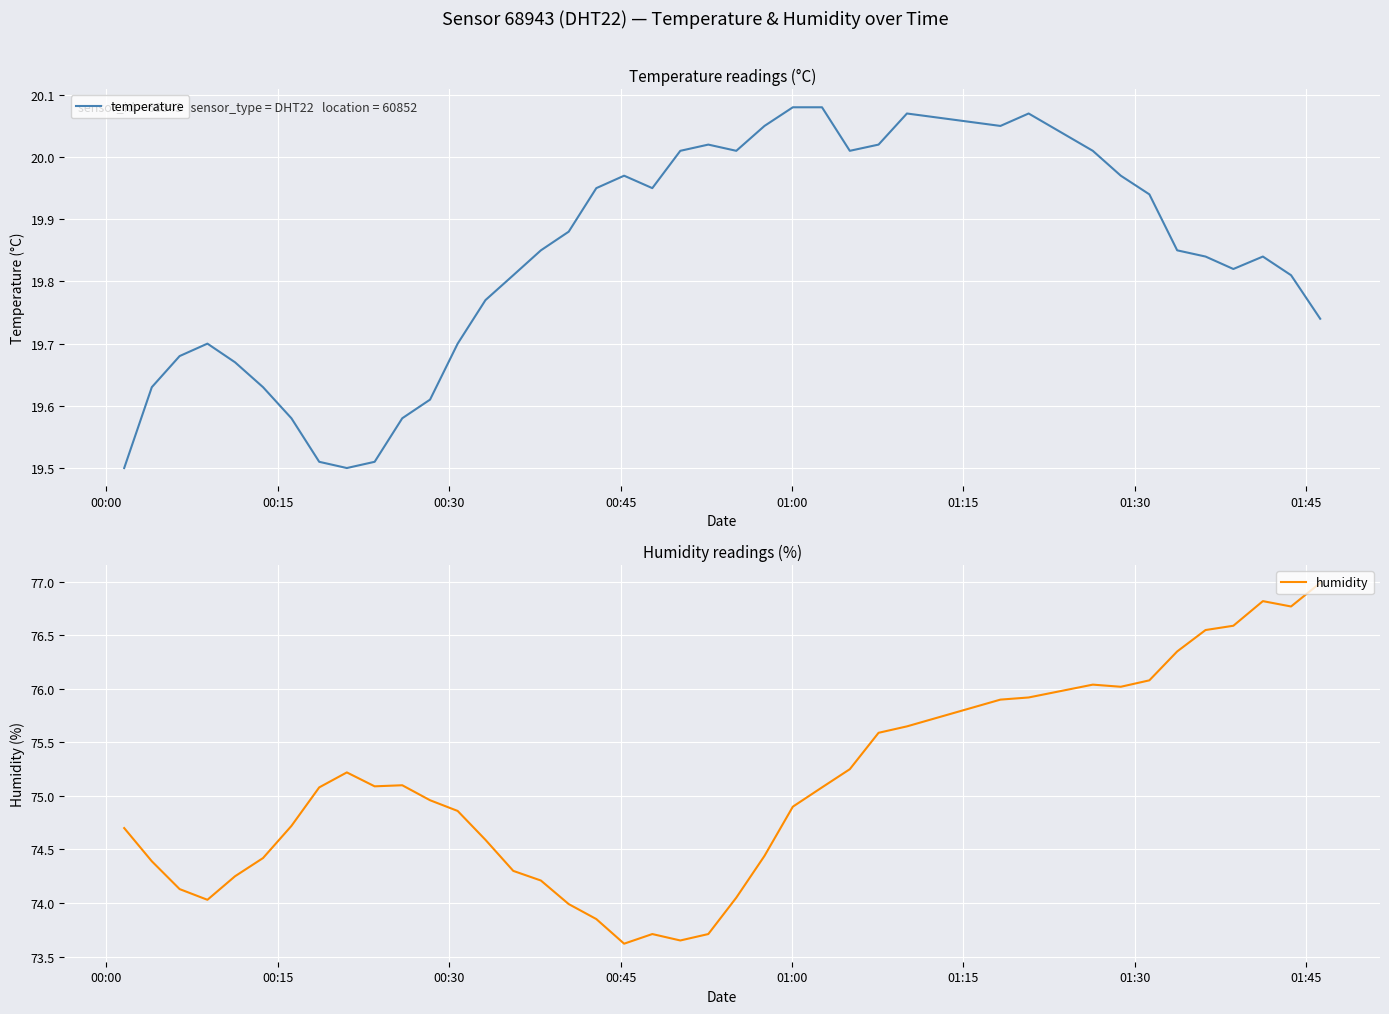

True or false: temperature and humidity intersect in this chart.

False